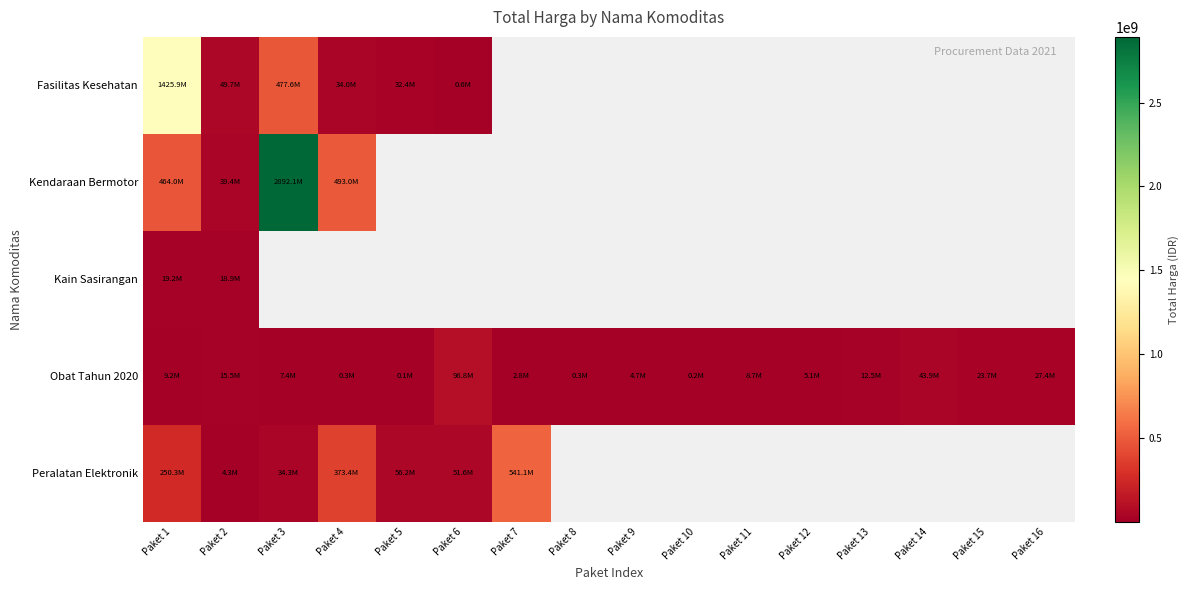

Where is Fasilitas Kesehatan nearest to the value 713222887?

Paket 3